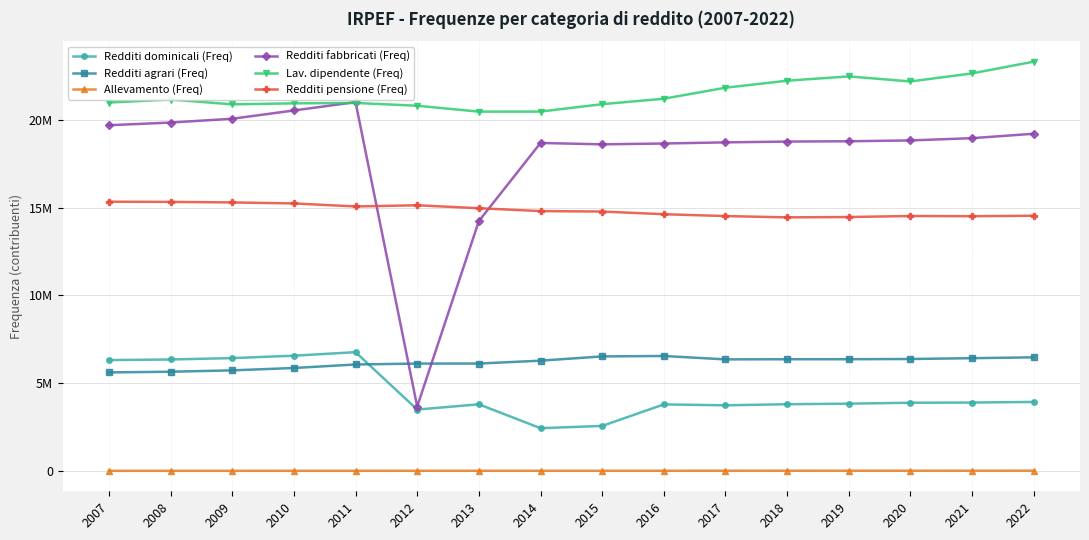

Is it true that Redditi fabbricati (Freq) equals 29427034 at 2008?

False